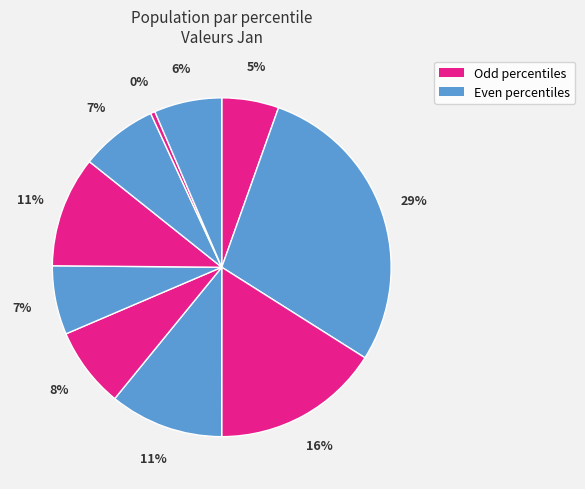

How many slices are in this pie chart?

10